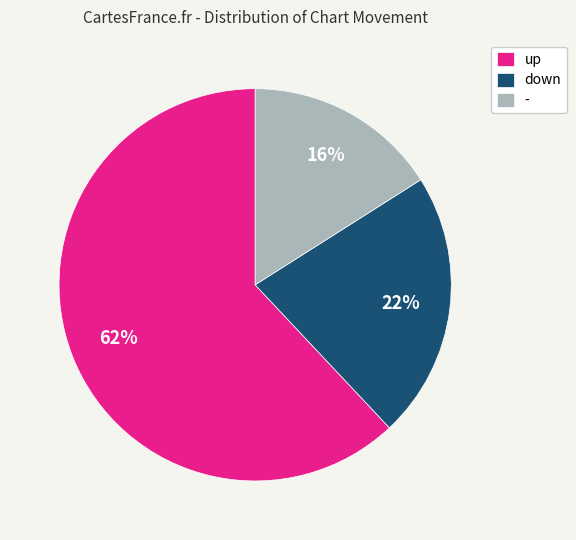

Do down and - together represent more than half of the pie?

No